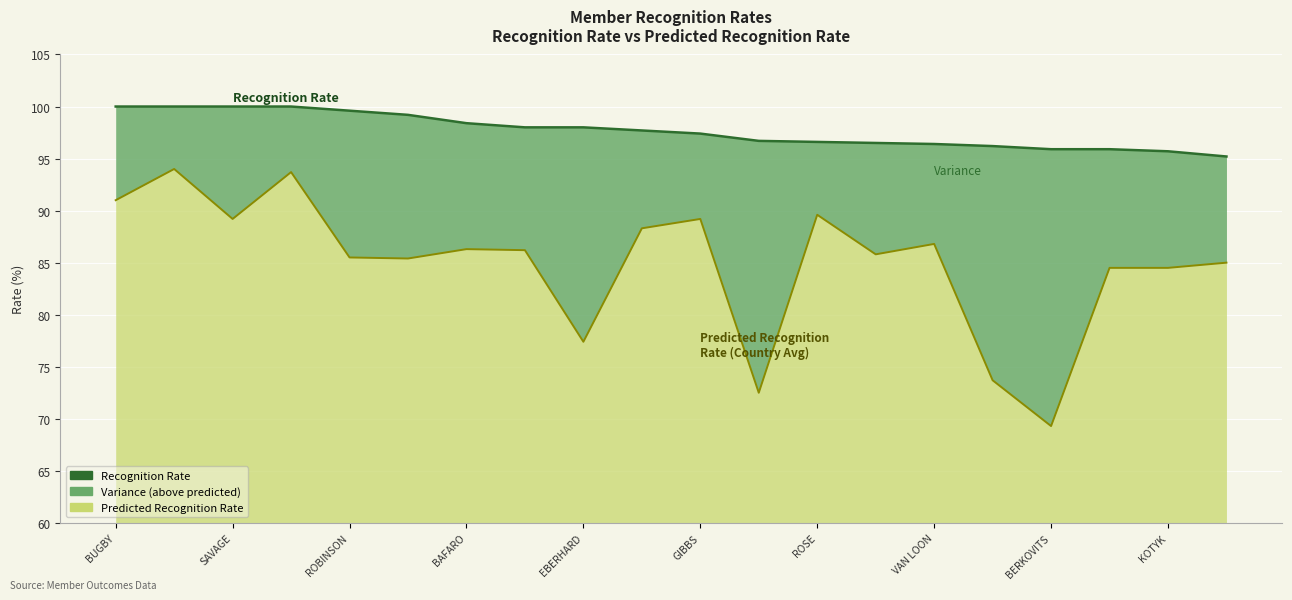

Which series has the largest total across all categories?

Recognition Rate